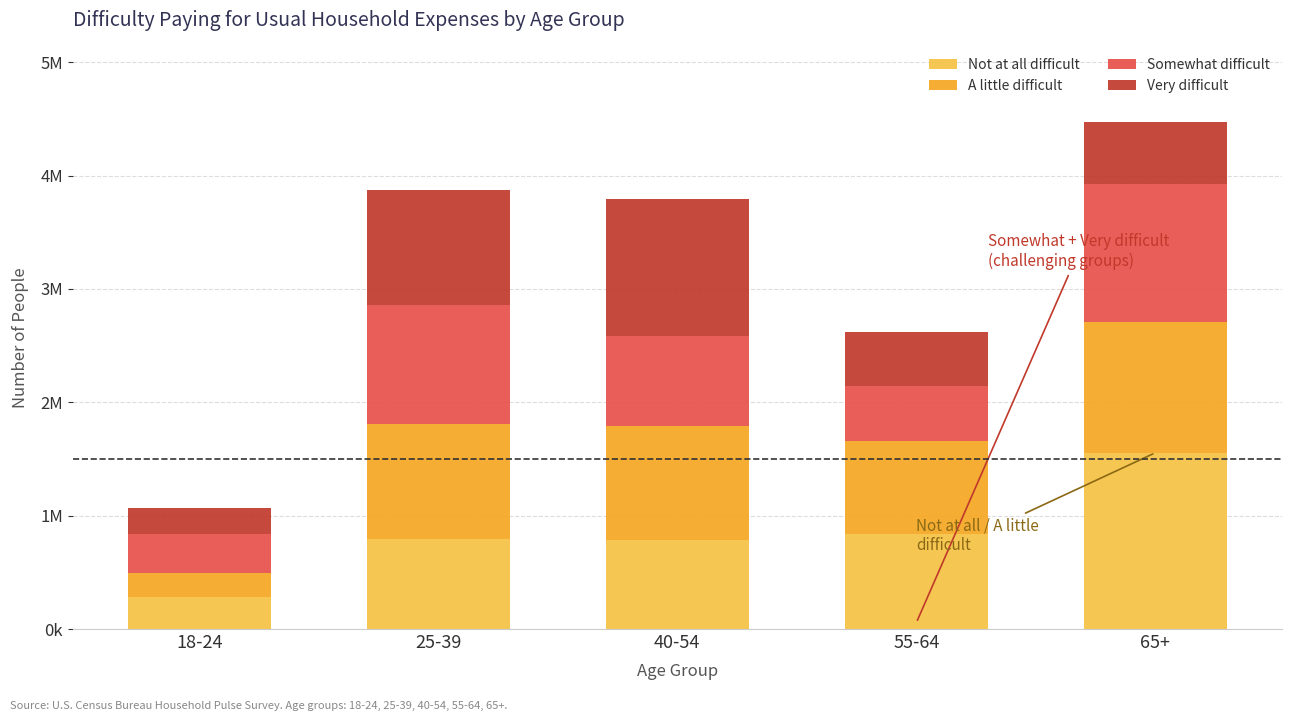

What are all the series names shown in the legend?

Not at all difficult, A little difficult, Somewhat difficult, Very difficult